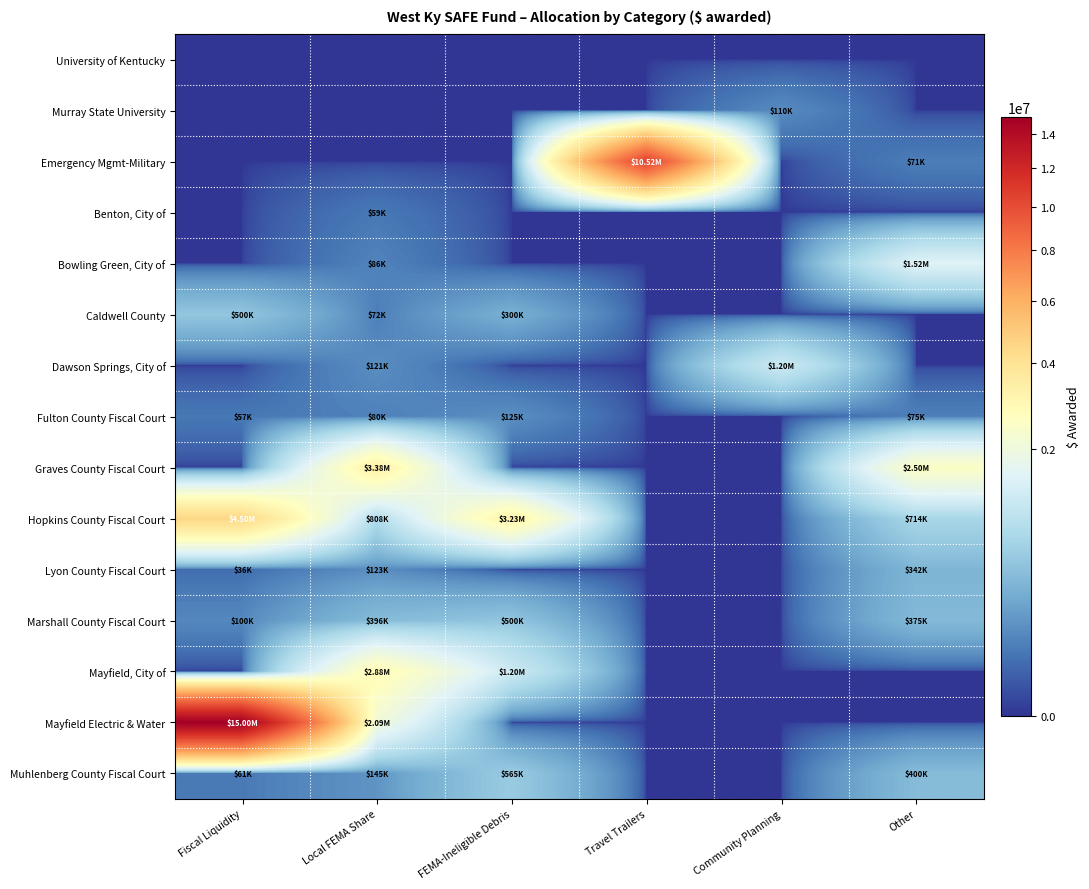

What is the total value across all series at Fiscal Liquidity?

20254519